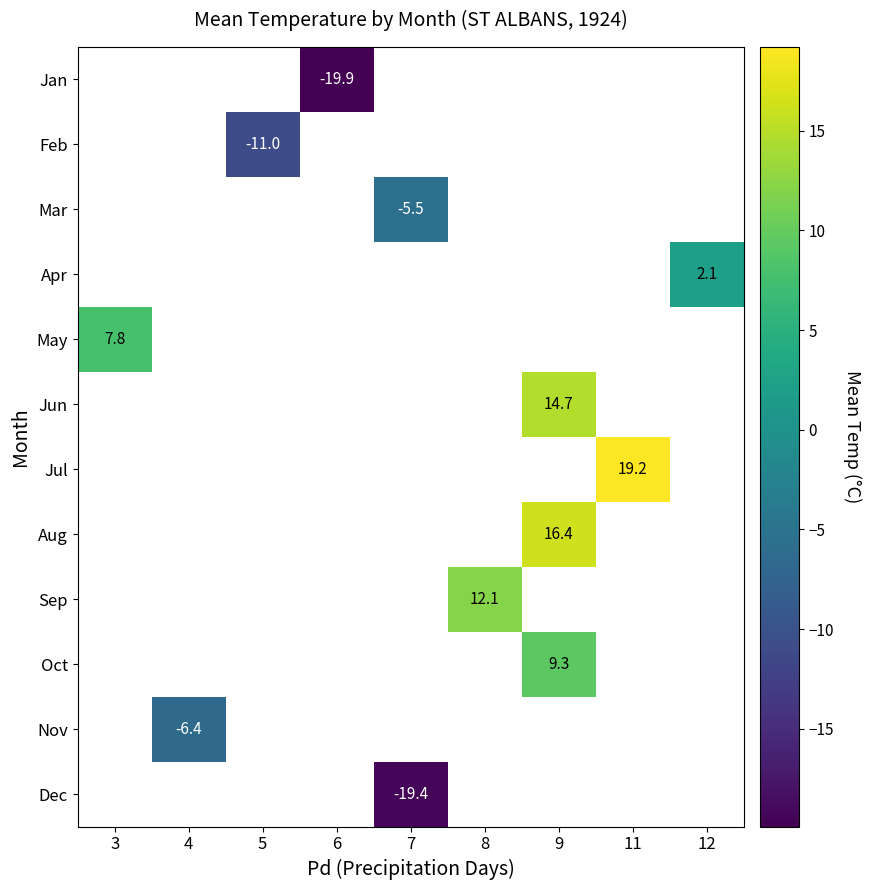

Between 6 and 4, which is larger?

4